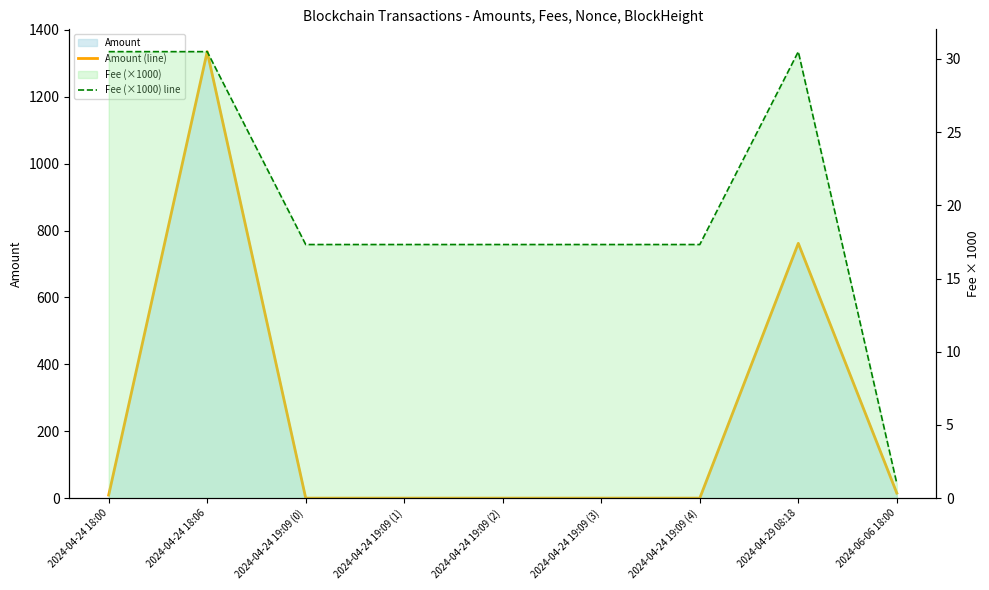

Where is Amount (line) nearest to the value 667?

2024-04-29 08:18